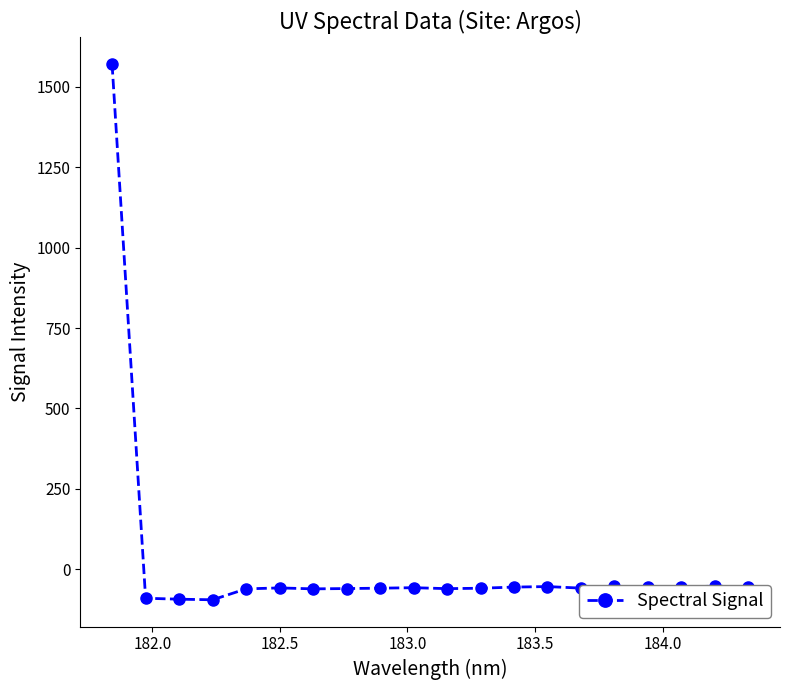

How many distinct data groups are displayed?

1